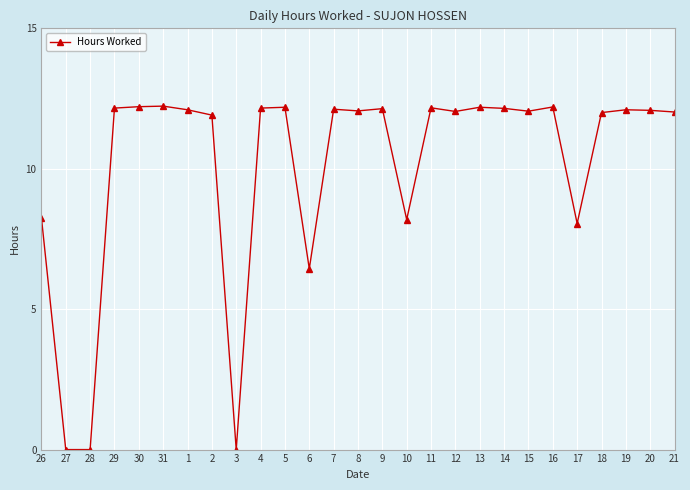

What is the label of the 1st point from the left?

26